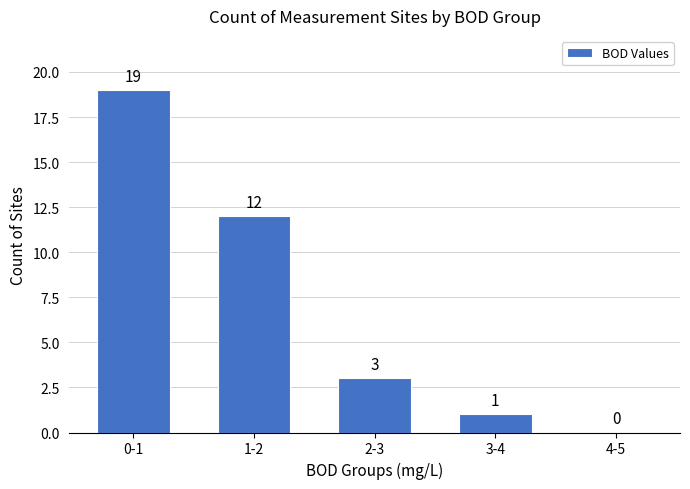

Reading left to right, transcribe all the data shown in this chart.

0-1=19	1-2=12	2-3=3	3-4=1	4-5=0